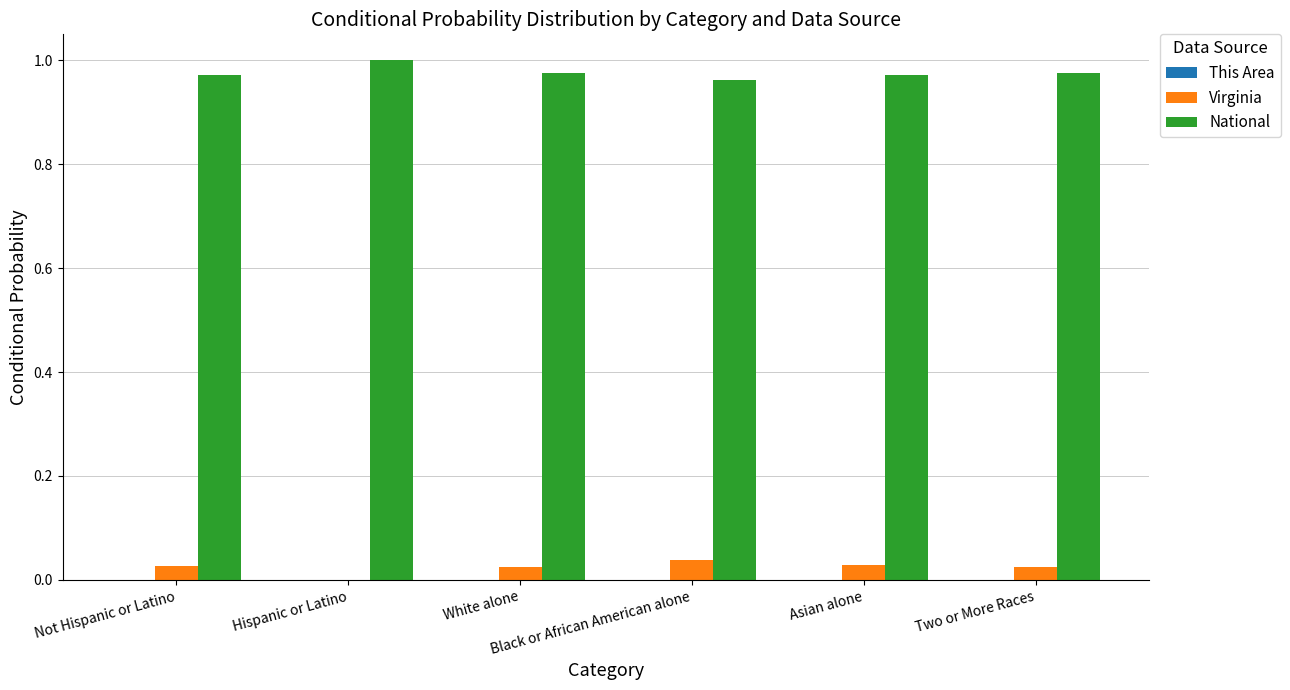

Which series has the largest total across all categories?

National